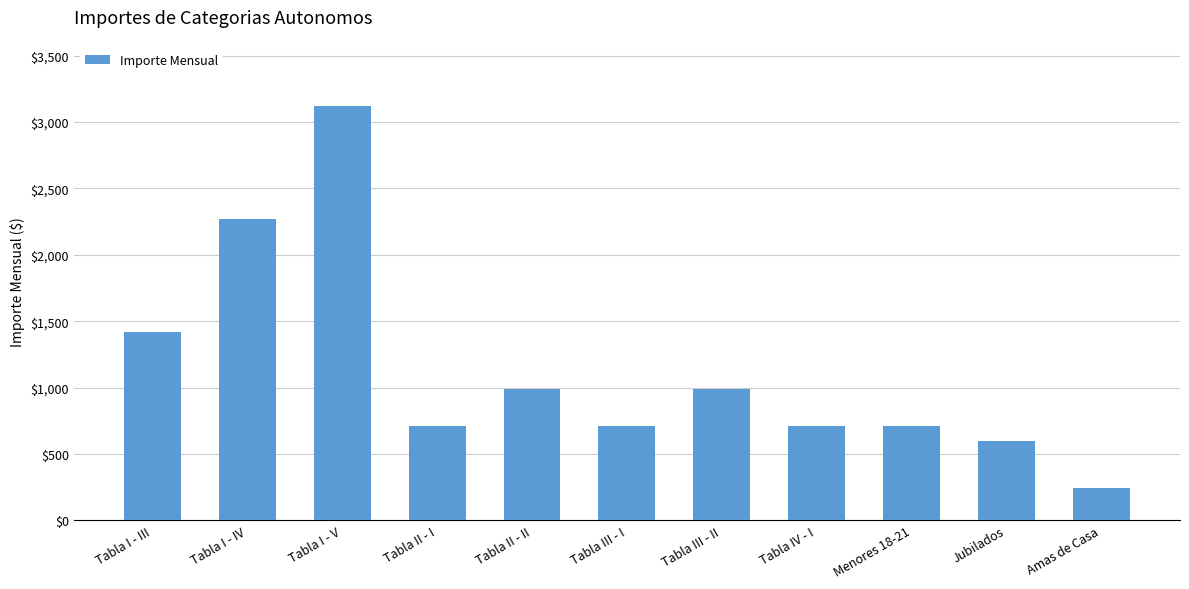

Which category has the highest value across all series?

Tabla I - V